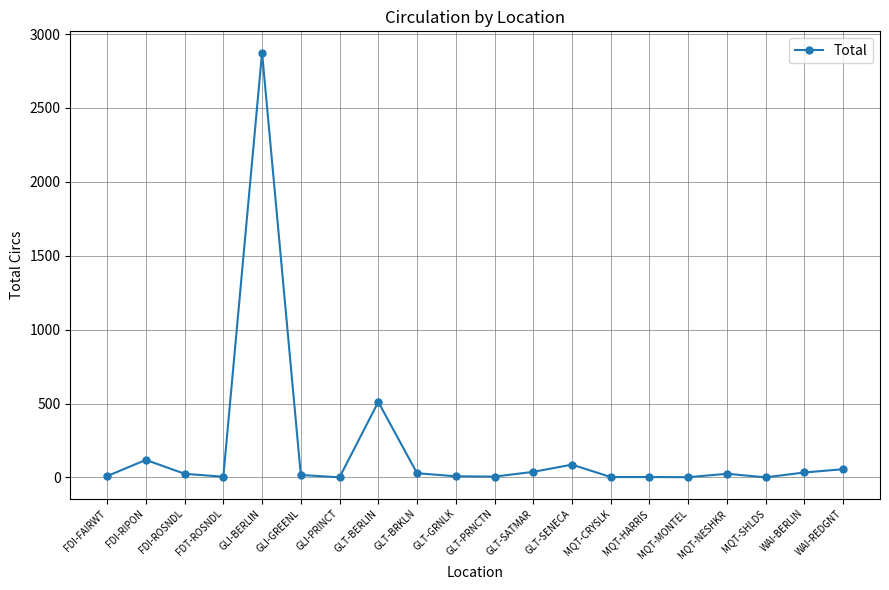

At which category does the chart reach its peak across all series?

GLI-BERLIN